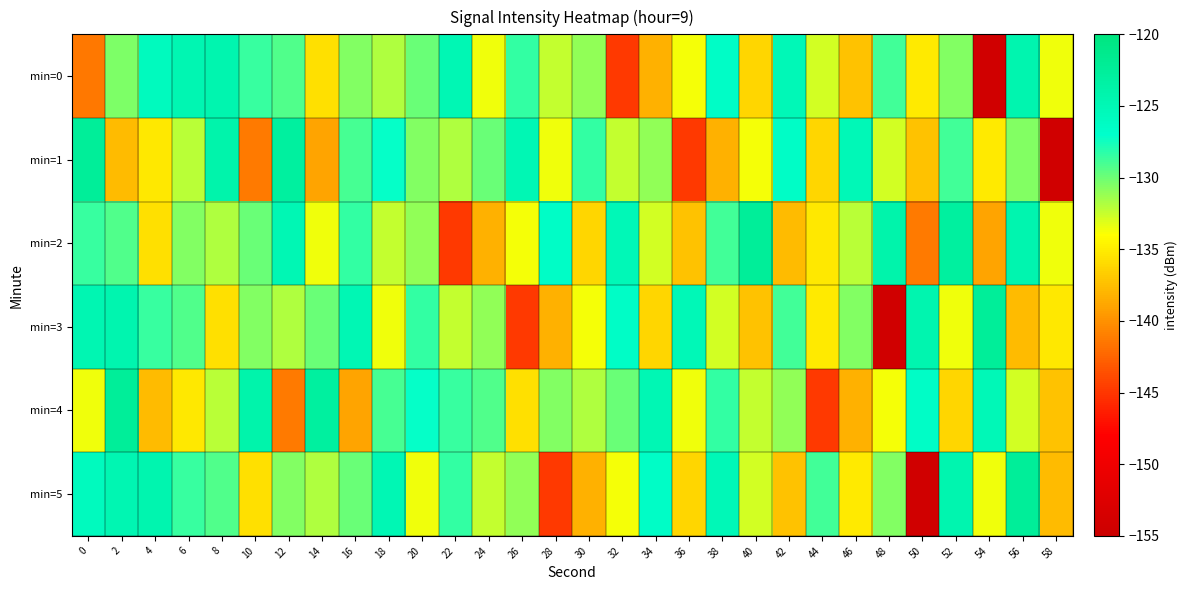

Reading left to right, list all the values displayed in this chart.

min=0: 0=-141.4	2=-130.4	4=-125.9	6=-124.7	8=-124.4	10=-128.6	12=-129.2	14=-135.6	16=-130.5	18=-131.8	20=-129.9	22=-124.9	24=-133.6	26=-128.5	28=-132.4	30=-131.0	32=-144.8	34=-138.2	36=-133.7	38=-126.4	40=-136.2	42=-125.2	44=-132.8	46=-137.2	48=-128.9	50=-135.2	52=-130.6	54=-154.3	56=-124.5	58=-133.6
min=1: 0=-122.4	2=-137.7	4=-135.3	6=-132.1	8=-124.0	10=-141.3	12=-122.9	14=-139.0	16=-128.9	18=-127.2	20=-130.5	22=-131.8	24=-129.9	26=-124.9	28=-133.6	30=-128.5	32=-132.4	34=-131.0	36=-144.8	38=-138.2	40=-133.7	42=-126.4	44=-136.2	46=-125.2	48=-132.8	50=-137.2	52=-128.9	54=-135.2	56=-130.6	58=-154.3
min=2: 0=-128.6	2=-129.2	4=-135.6	6=-130.5	8=-131.8	10=-129.9	12=-124.9	14=-133.6	16=-128.5	18=-132.4	20=-131.0	22=-144.8	24=-138.2	26=-133.7	28=-126.4	30=-136.2	32=-125.2	34=-132.8	36=-137.2	38=-128.9	40=-122.4	42=-137.7	44=-135.3	46=-132.1	48=-124.0	50=-141.3	52=-122.9	54=-139.0	56=-124.5	58=-133.6
min=3: 0=-124.7	2=-124.4	4=-128.6	6=-129.2	8=-135.6	10=-130.5	12=-131.8	14=-129.9	16=-124.9	18=-133.6	20=-128.5	22=-132.4	24=-131.0	26=-144.8	28=-138.2	30=-133.7	32=-126.4	34=-136.2	36=-125.2	38=-132.8	40=-137.2	42=-128.9	44=-135.2	46=-130.6	48=-154.3	50=-124.5	52=-133.6	54=-122.4	56=-137.7	58=-135.3
min=4: 0=-133.6	2=-122.4	4=-137.7	6=-135.3	8=-132.1	10=-124.0	12=-141.3	14=-122.9	16=-139.0	18=-128.9	20=-127.2	22=-128.6	24=-129.2	26=-135.6	28=-130.5	30=-131.8	32=-129.9	34=-124.9	36=-133.6	38=-128.5	40=-132.4	42=-131.0	44=-144.8	46=-138.2	48=-133.7	50=-126.4	52=-136.2	54=-125.2	56=-132.8	58=-137.2
min=5: 0=-125.9	2=-124.7	4=-124.4	6=-128.6	8=-129.2	10=-135.6	12=-130.5	14=-131.8	16=-129.9	18=-124.9	20=-133.6	22=-128.5	24=-132.4	26=-131.0	28=-144.8	30=-138.2	32=-133.7	34=-126.4	36=-136.2	38=-125.2	40=-132.8	42=-137.2	44=-128.9	46=-135.2	48=-130.6	50=-154.3	52=-124.5	54=-133.6	56=-122.4	58=-137.7